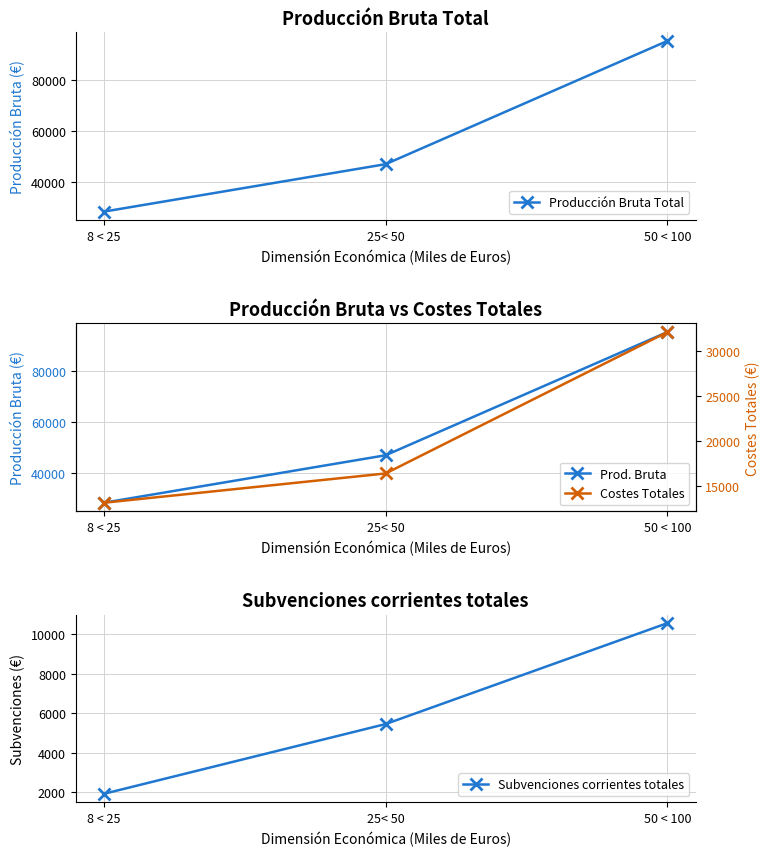

At which label is Costes Totales closest to 22617?

25< 50